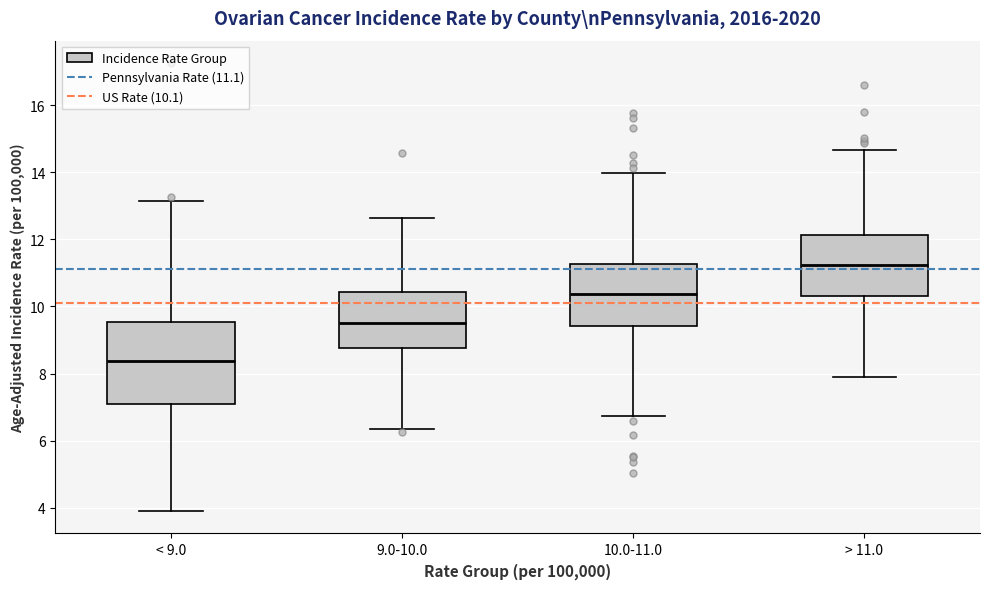

Reading left to right, transcribe this box plot: for each box, give where its median line is, the range the box spans, and where its two whiskers end, as read against the y-axis. The values are not printed on the chart, so give them approximately, as read against the axis.

< 9.0: median 8.4, box 7.0 to 9.6, whiskers 4.0 to 13.2
9.0-10.0: median 9.4, box 8.8 to 10.4, whiskers 6.4 to 12.6
10.0-11.0: median 10.4, box 9.4 to 11.2, whiskers 6.8 to 14.0
> 11.0: median 11.2, box 10.4 to 12.2, whiskers 7.8 to 14.6